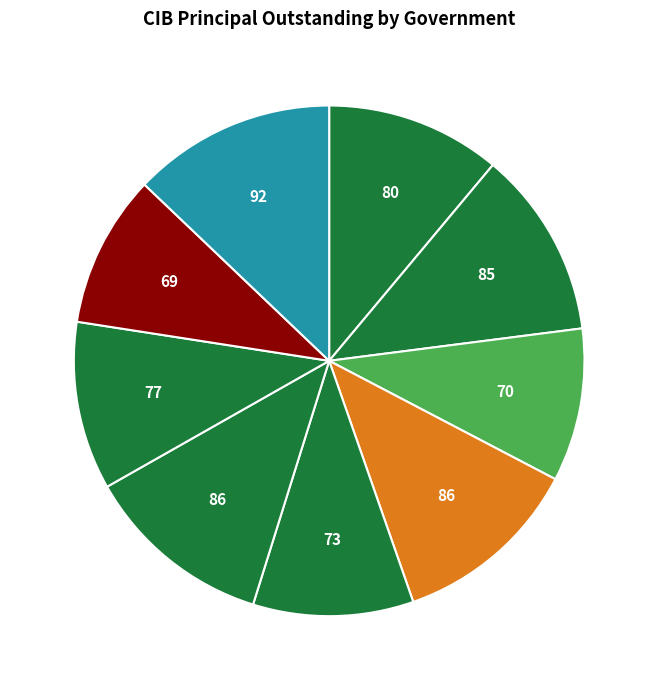

What is the largest slice in the pie chart?

Brazos RA